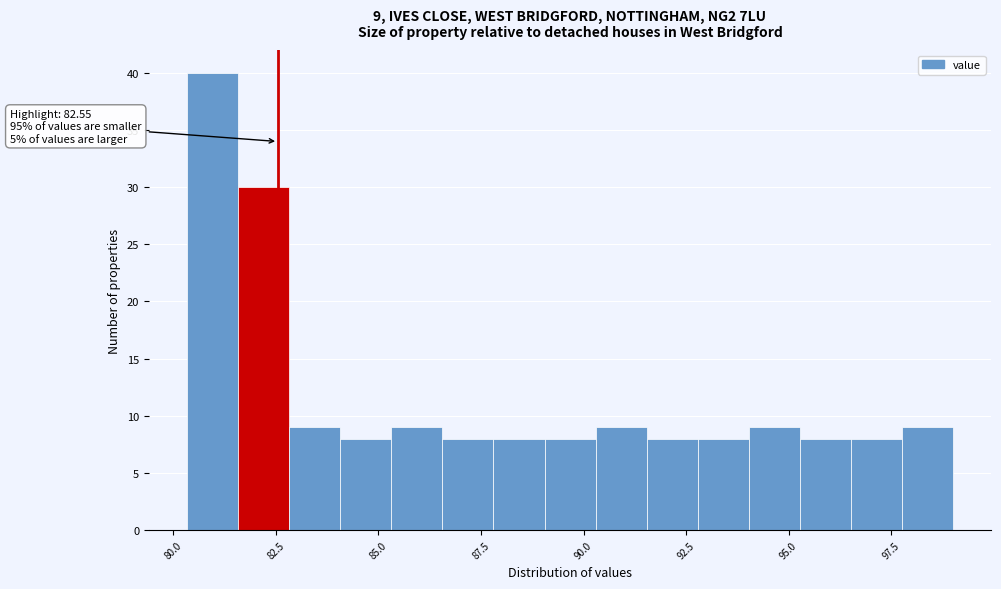

Read against the x-axis, roughly where is the centre of the tallest bar?

81.0